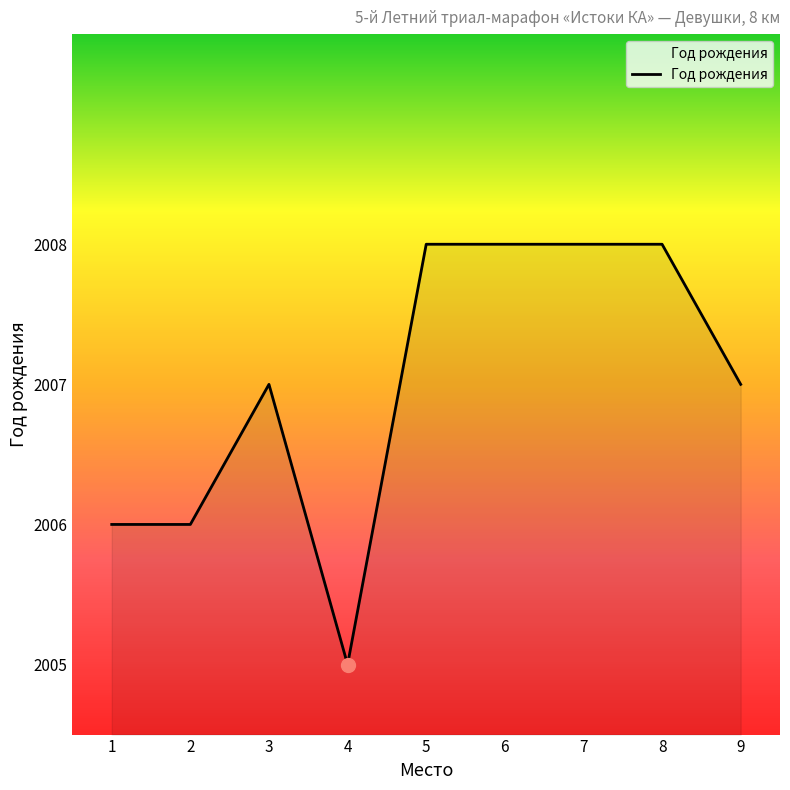

What is the change in value from 3 to 5?

+1